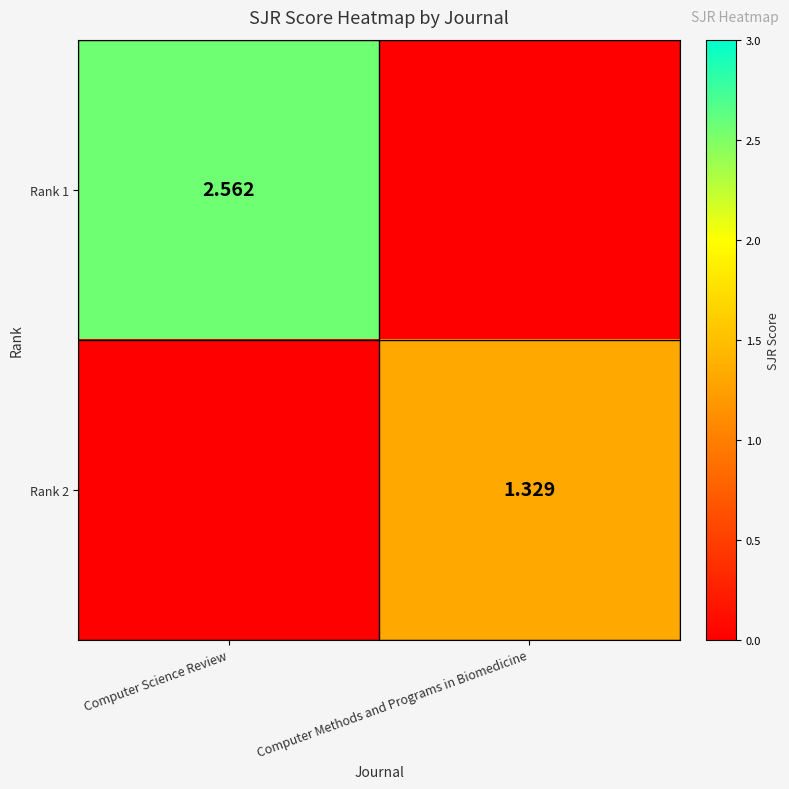

How many series are shown in this chart?

2